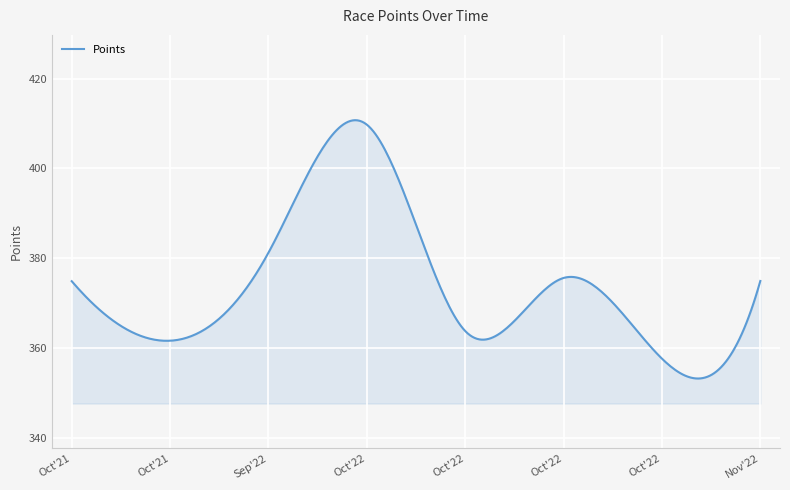

What is the greatest value displayed?

410.7